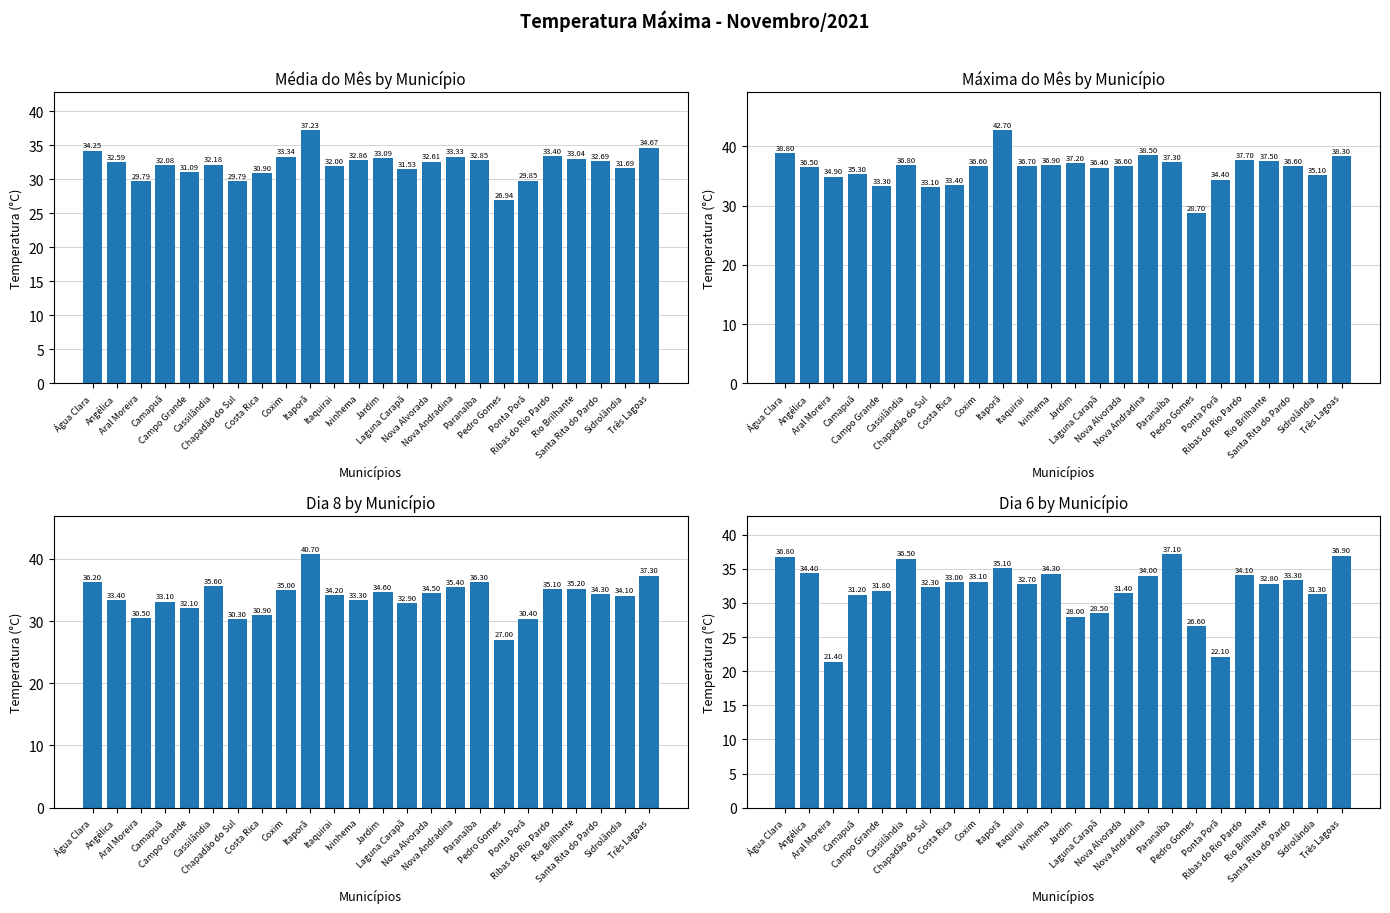

What is the total value across all series at Camapuã?

131.7